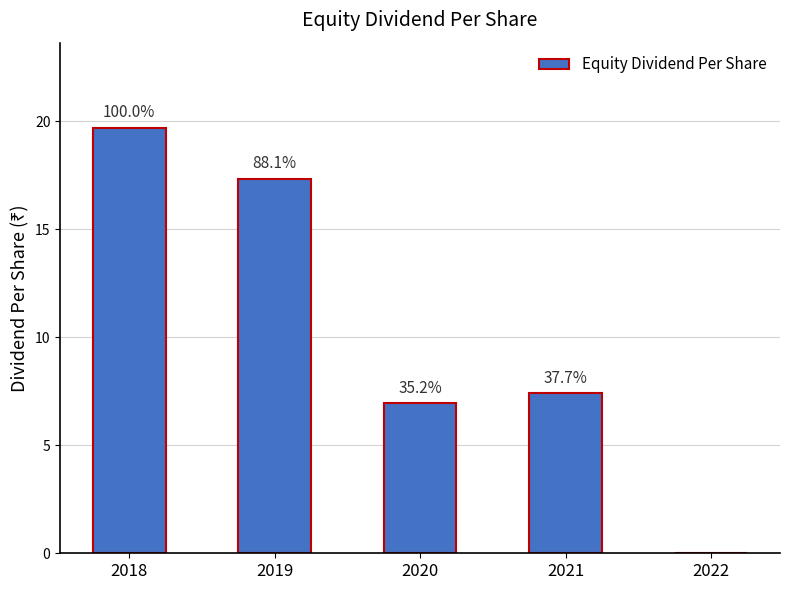

What is the value of the 3rd bar from the left?

6.9